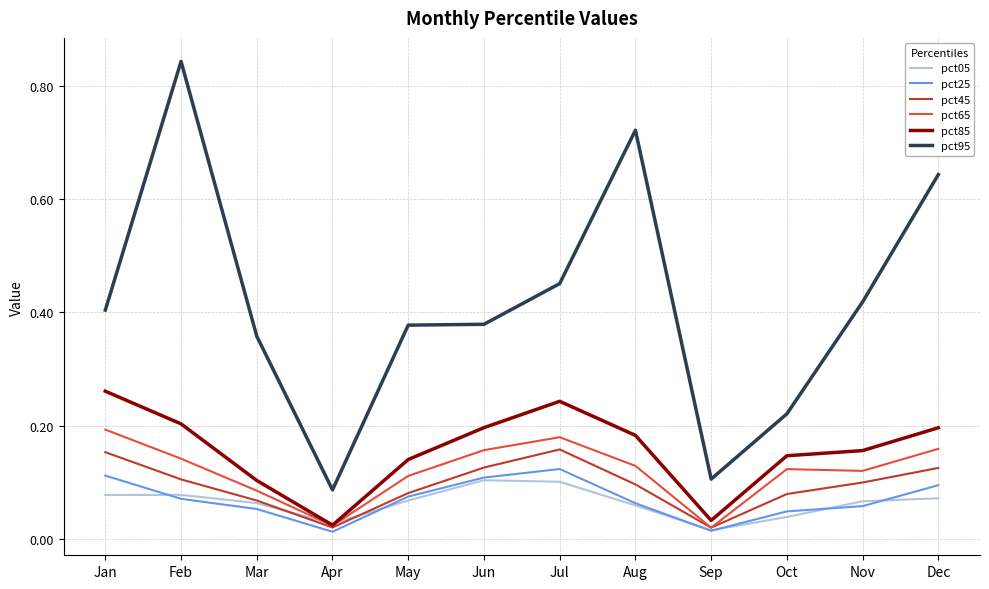

At which category does the chart reach its peak across all series?

Feb